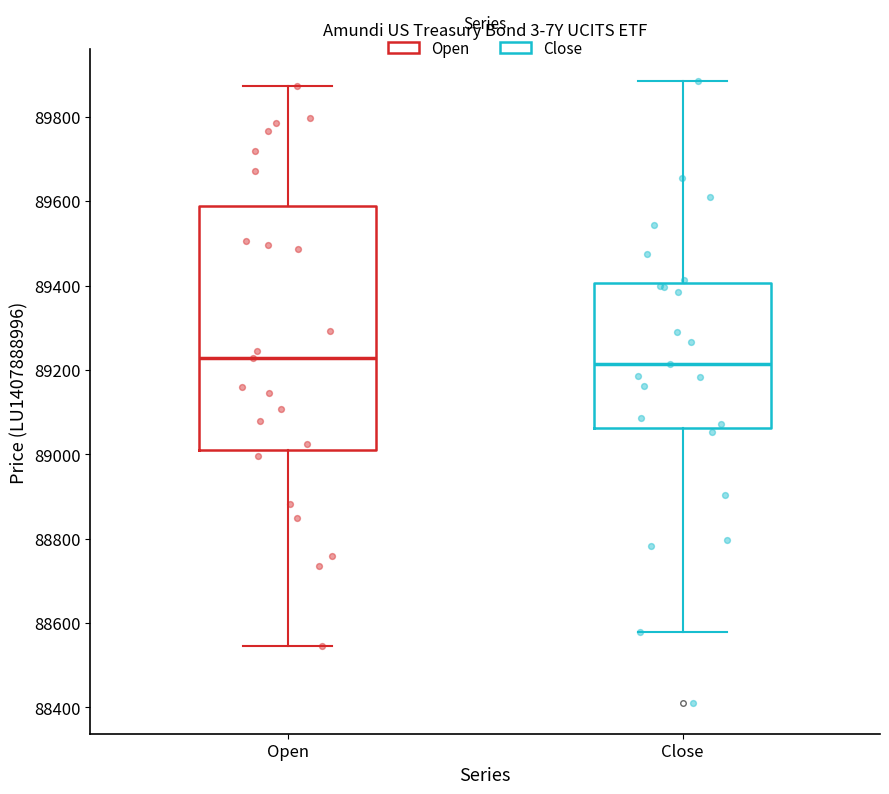

Reading left to right, transcribe this box plot: for each box, give where its median line is, the range the box spans, and where its two whiskers end, as read against the y-axis. The values are not printed on the chart, so give them approximately, as read against the axis.

Open: median 89220, box 89020 to 89580, whiskers 88540 to 89880
Close: median 89220, box 89060 to 89400, whiskers 88580 to 89880